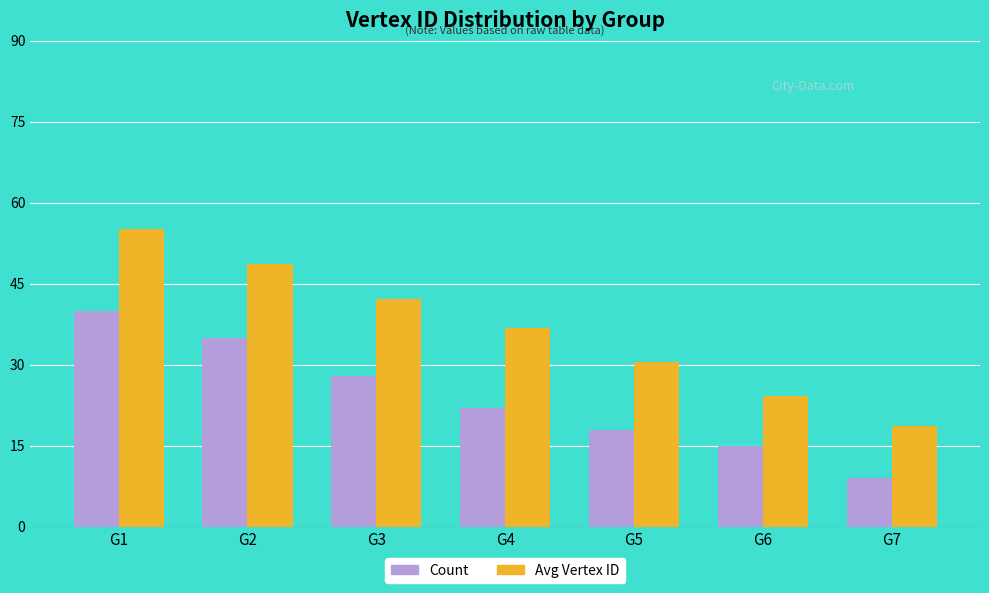

Which series has the largest total across all categories?

Avg Vertex ID